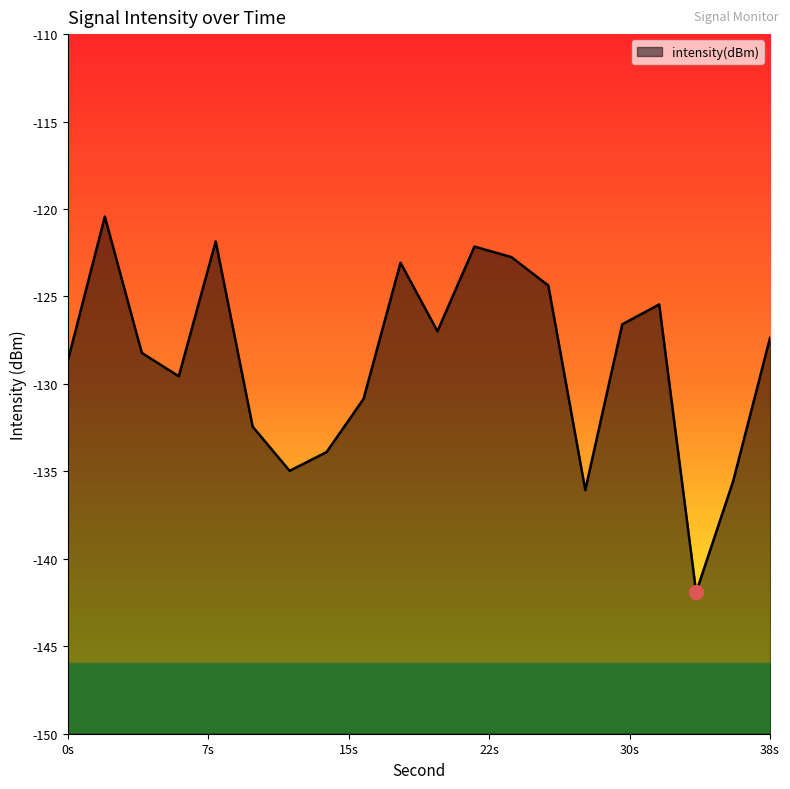

Where does the data first go above -127?

2